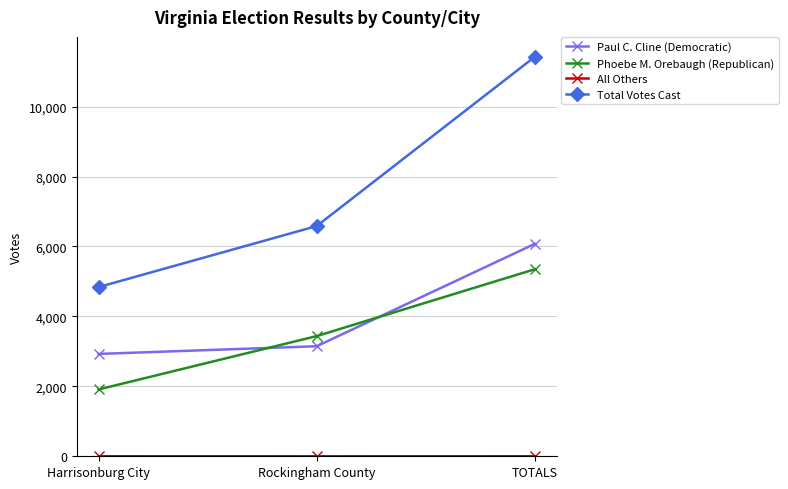

Which series has the largest range (max minus min)?

Total Votes Cast